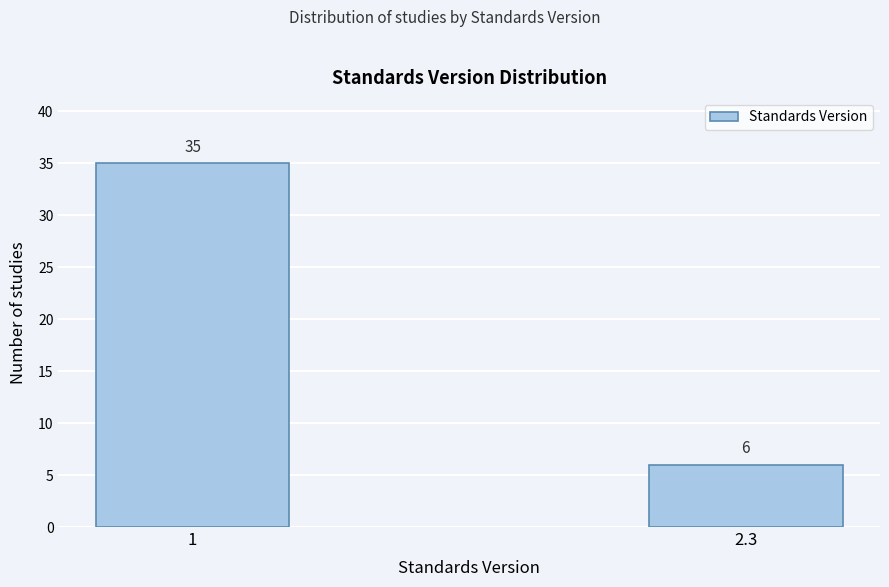

Reading left to right, list all the values displayed in this chart.

35	6